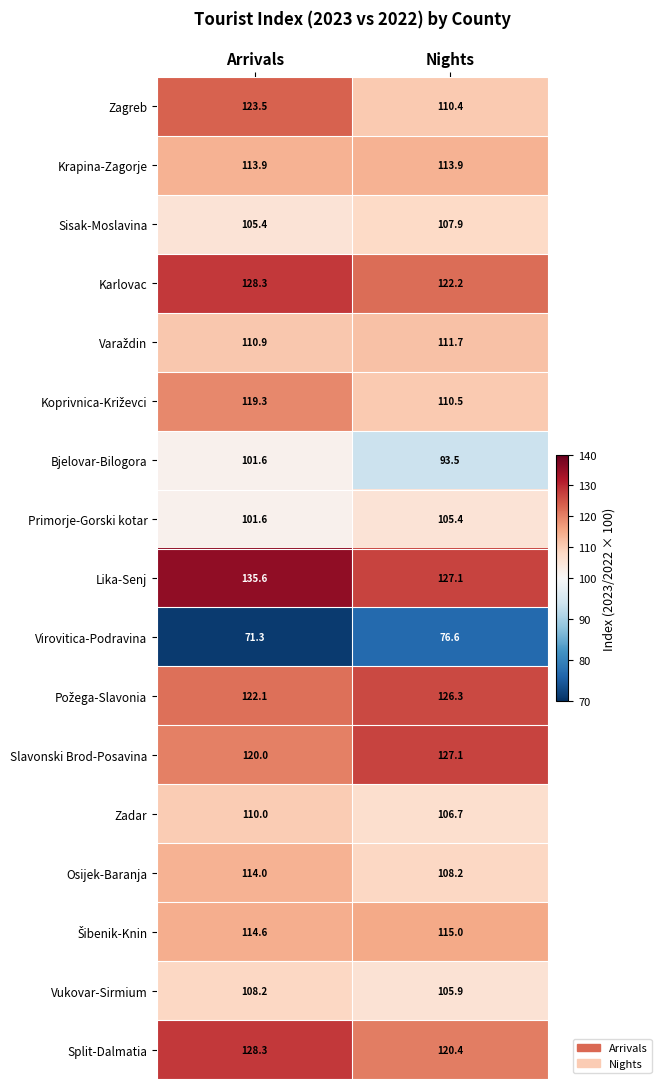

Which series has the widest spread of values?

Zagreb